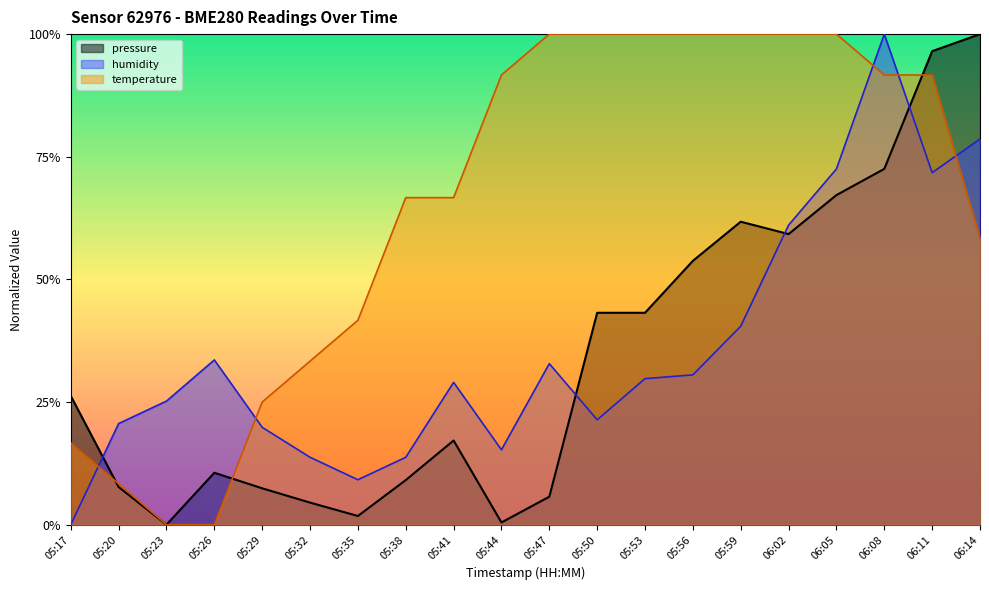

Reading right to left, what are all the values shown in this chart?

pressure: 06:14=1.0	06:11=1.0	06:08=0.7	06:05=0.7	06:02=0.6	05:59=0.6	05:56=0.5	05:53=0.4	05:50=0.4	05:47=0.1	05:44=0.0	05:41=0.2	05:38=0.1	05:35=0.0	05:32=0.0	05:29=0.1	05:26=0.1	05:23=0.0	05:20=0.1	05:17=0.3
humidity: 06:14=0.8	06:11=0.7	06:08=1.0	06:05=0.7	06:02=0.6	05:59=0.4	05:56=0.3	05:53=0.3	05:50=0.2	05:47=0.3	05:44=0.2	05:41=0.3	05:38=0.1	05:35=0.1	05:32=0.1	05:29=0.2	05:26=0.3	05:23=0.3	05:20=0.2	05:17=0.0
temperature: 06:14=0.6	06:11=0.9	06:08=0.9	06:05=1.0	06:02=1.0	05:59=1.0	05:56=1.0	05:53=1.0	05:50=1.0	05:47=1.0	05:44=0.9	05:41=0.7	05:38=0.7	05:35=0.4	05:32=0.3	05:29=0.3	05:26=0.0	05:23=0.0	05:20=0.1	05:17=0.2